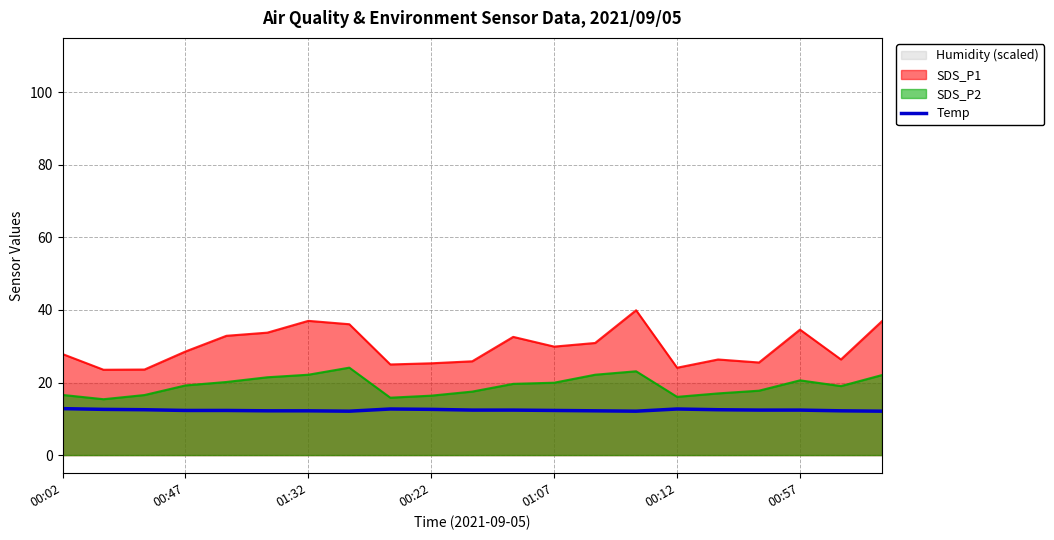

At which category does the chart reach its peak across all series?

00:02